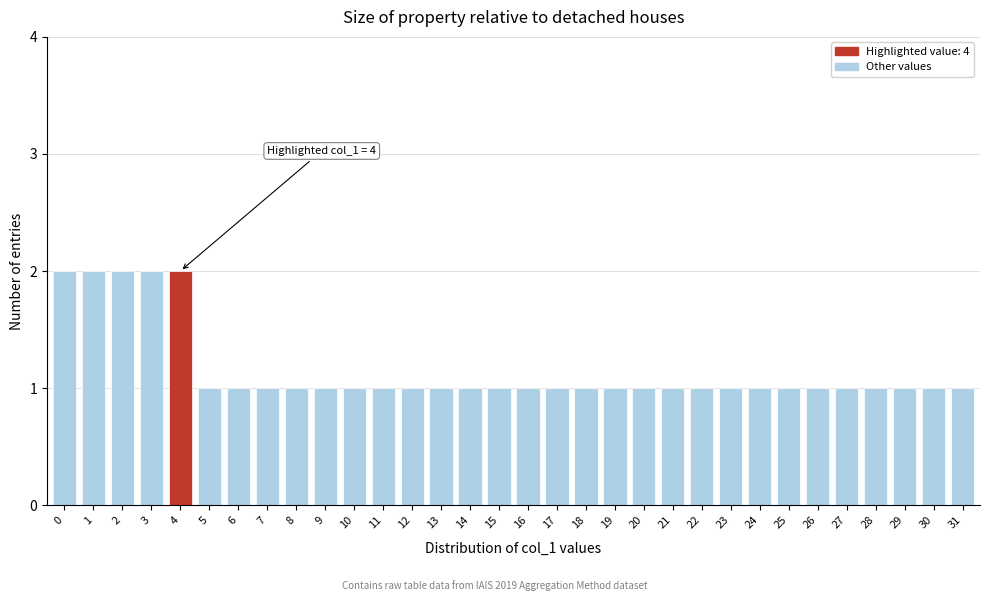

What is the value of the 24th bar from the left?

1